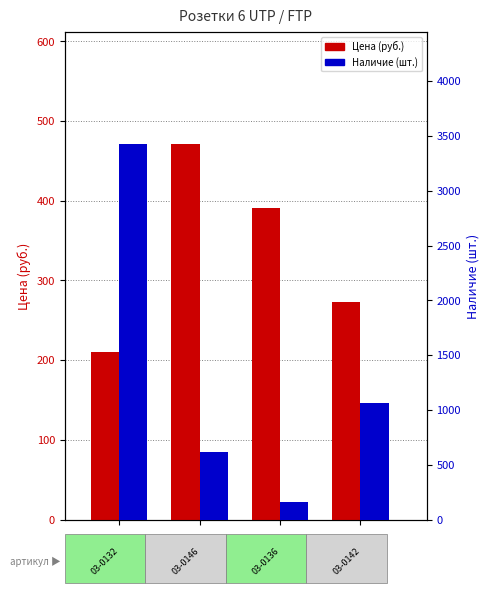

Between 2 and 0, which is larger?

2